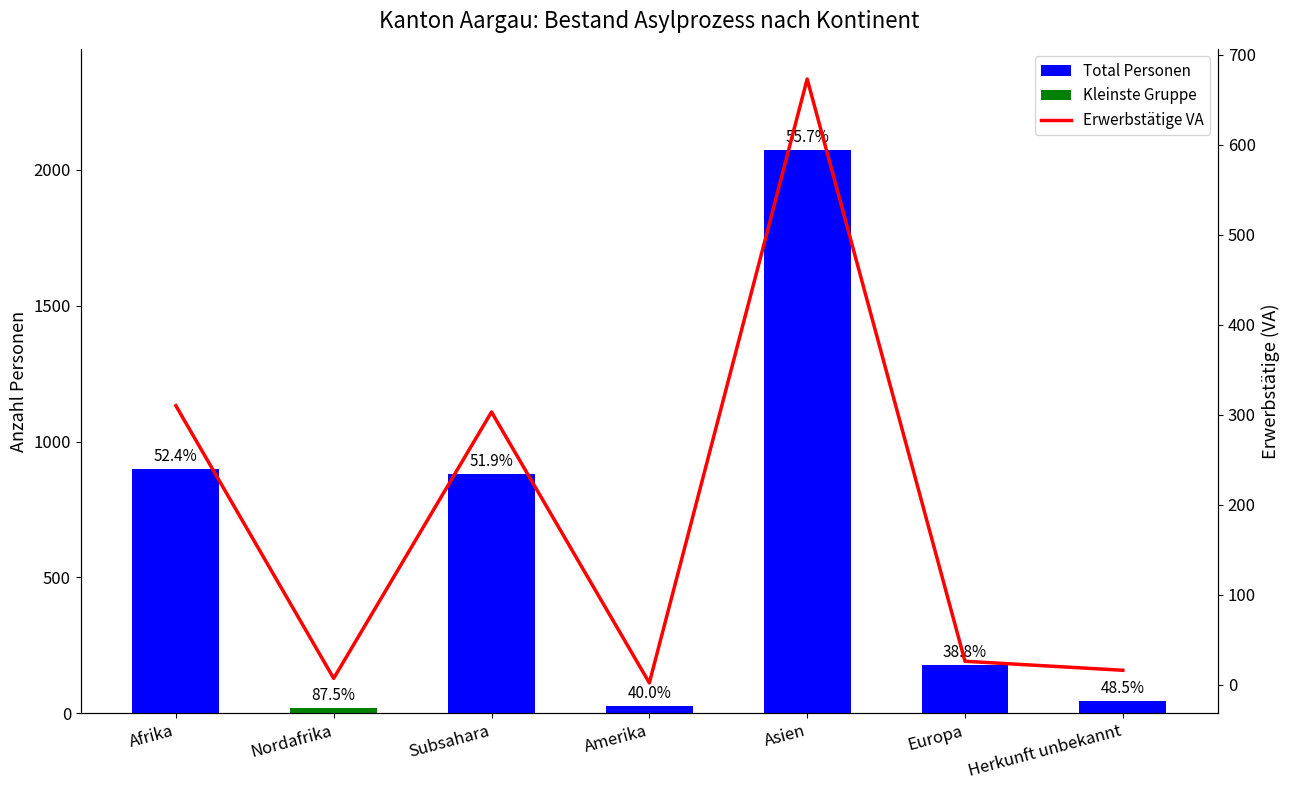

Rank the series at Herkunft unbekannt from highest to lowest value.

Total Personen, Erwerbstätige (VA)